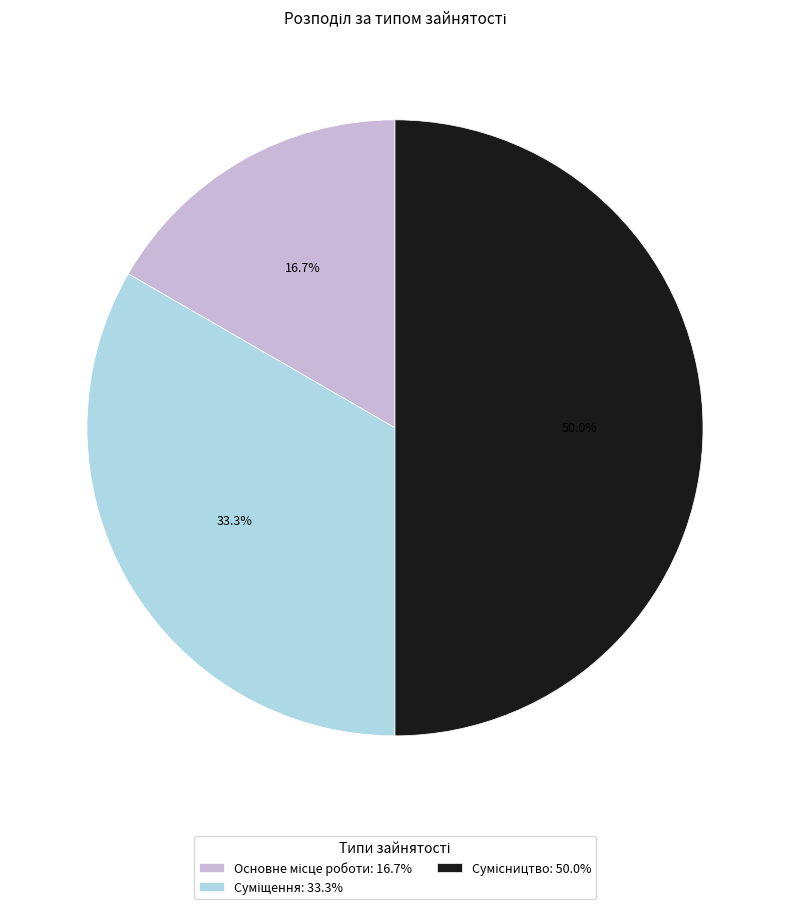

How many slices are in this pie chart?

3